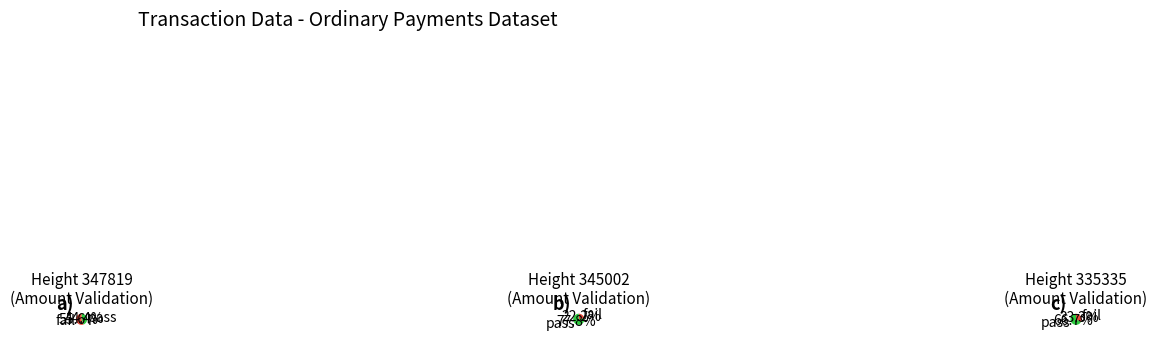

Does 347819 represent more than half of the total?

No